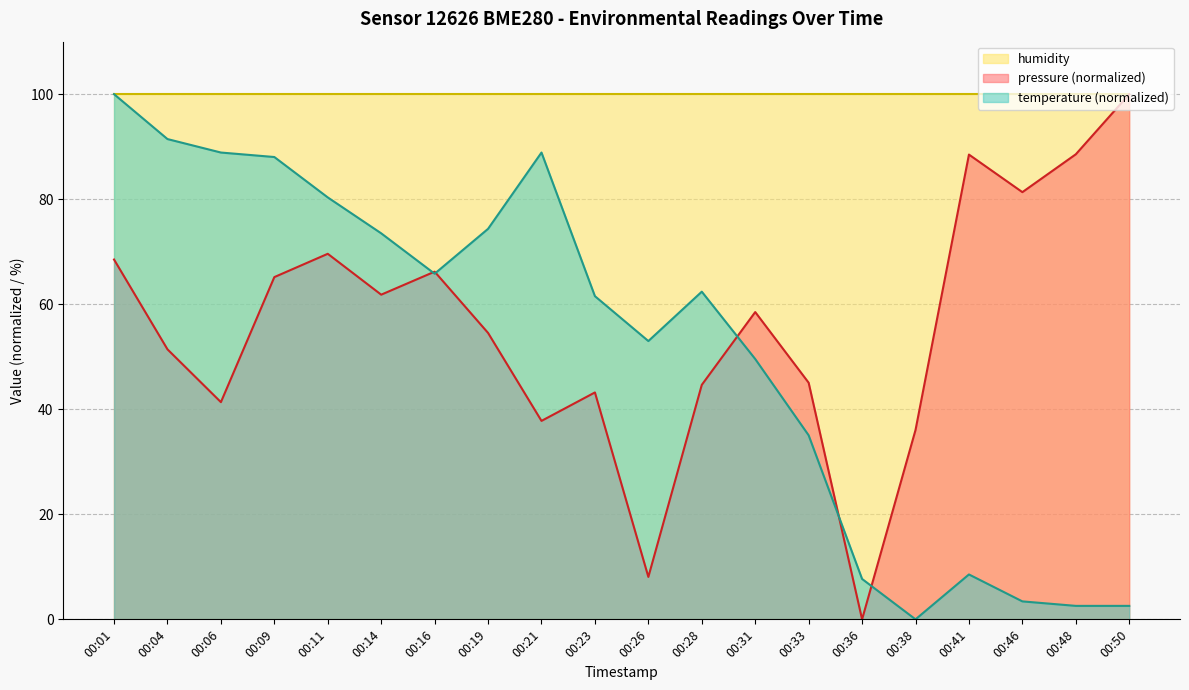

How many positive values does the pressure series have?

19